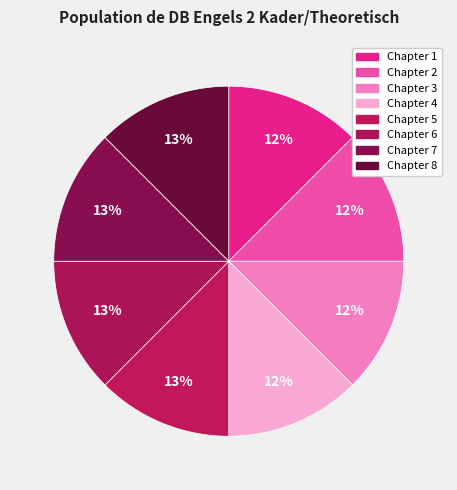

True or false: Chapter 5 accounts for 1% of the total.

False